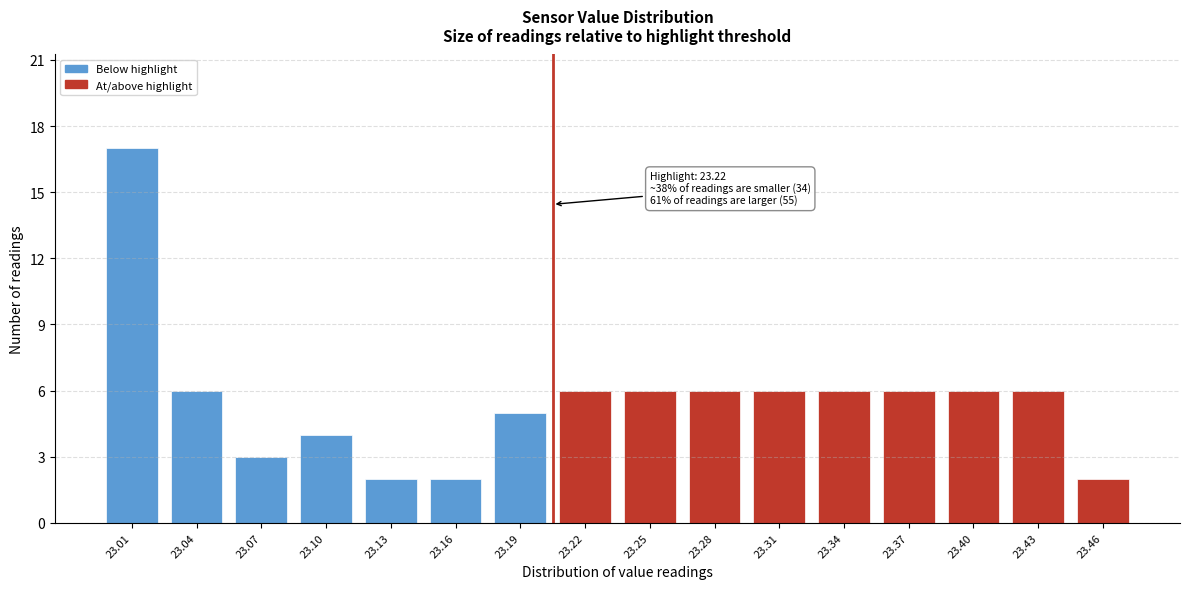

Reading right to left, list all the values displayed in this chart.

2	6	6	6	6	6	6	6	6	5	2	2	4	3	6	17